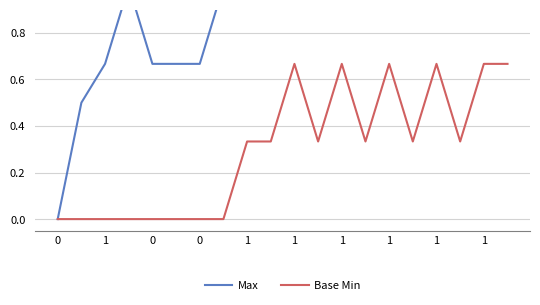

Reading left to right, list all the values displayed in this chart.

Max: 0.0	0.5	0.7	1.0	0.7	0.7	0.7	1.0	1.0	1.0	1.0	1.0	1.0	1.0	1.0	1.0	1.0	1.0	1.0	1.0
Base Min: 0.0	0.0	0.0	0.0	0.0	0.0	0.0	0.0	0.3	0.3	0.7	0.3	0.7	0.3	0.7	0.3	0.7	0.3	0.7	0.7